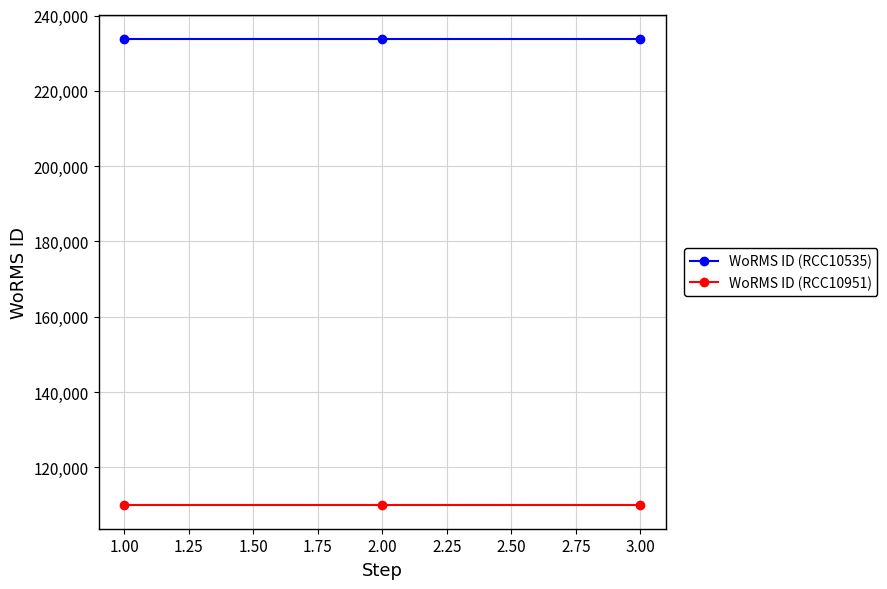

The value of WoRMS ID (RCC10951) at 3.00 is 195553. True or false?

False